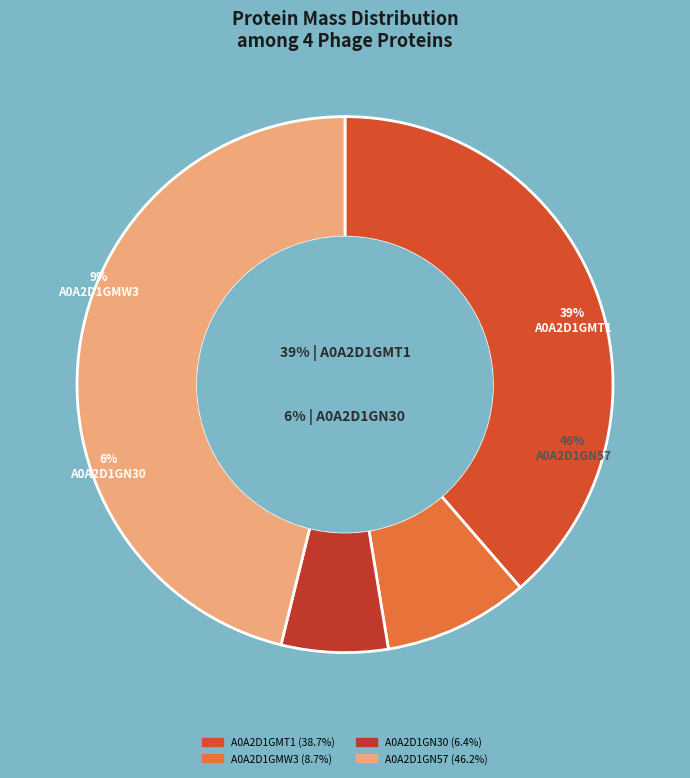

Which slice is the smallest?

A0A2D1GN30